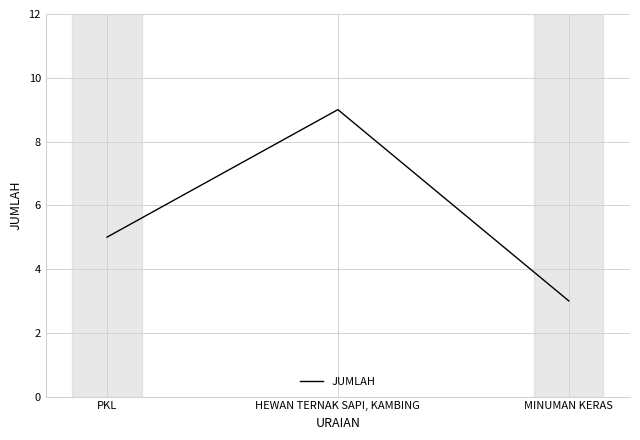

List the labels in order of value, smallest first.

MINUMAN KERAS, PKL, HEWAN TERNAK SAPI, KAMBING